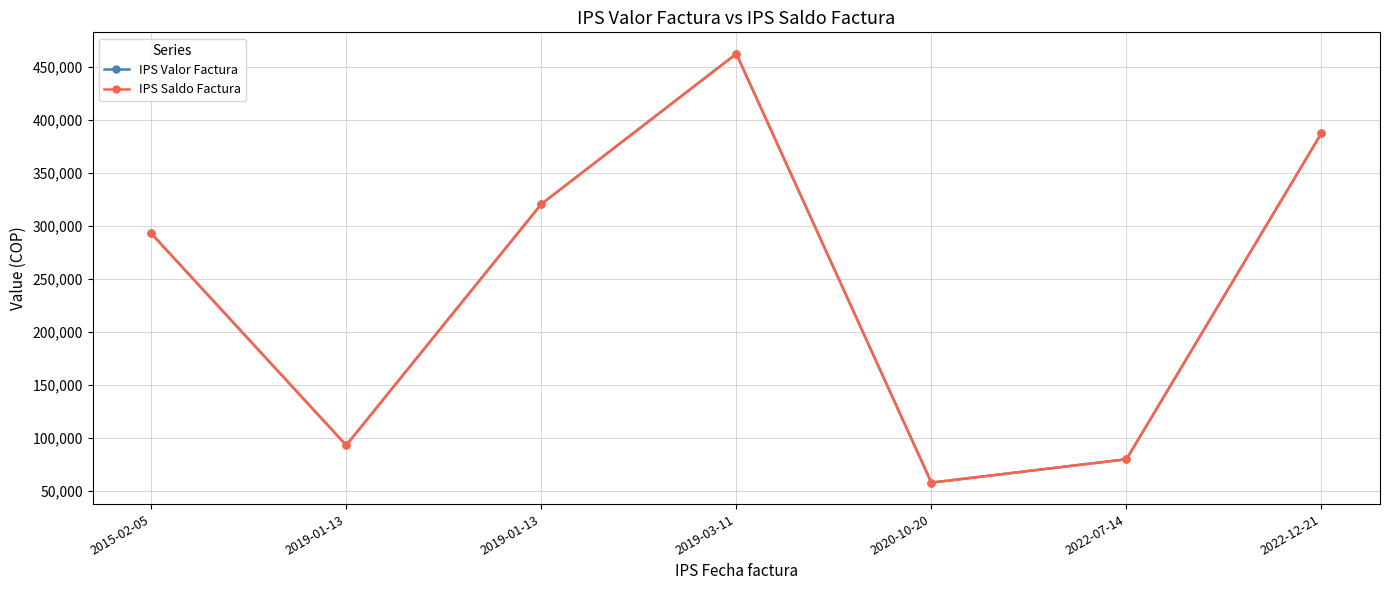

Does the chart have visible grid lines?

Yes